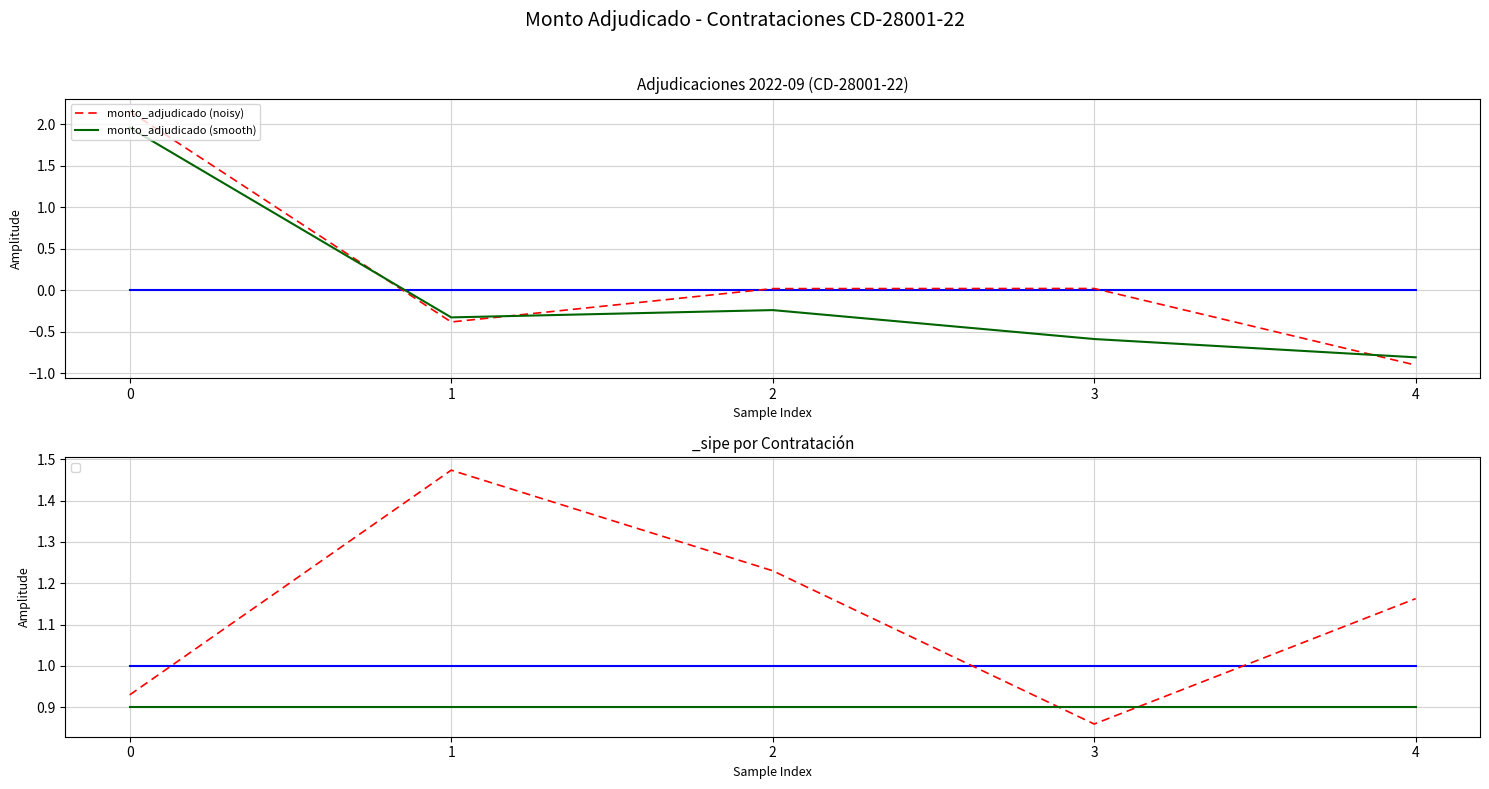

Where is monto_adjudicado (smooth) nearest to the value 0?

2